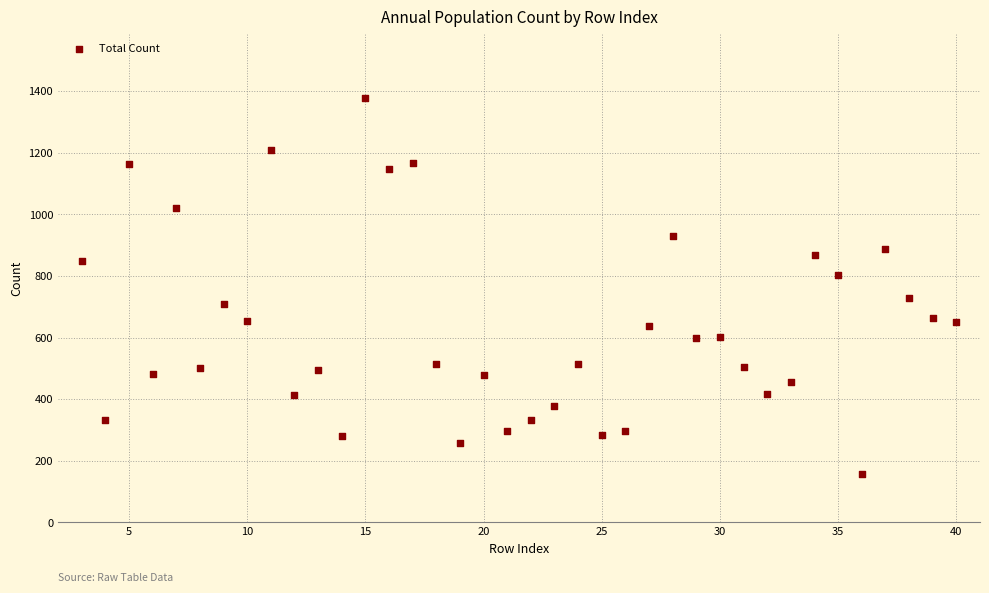

What is the range of X values (max minus min)?

37